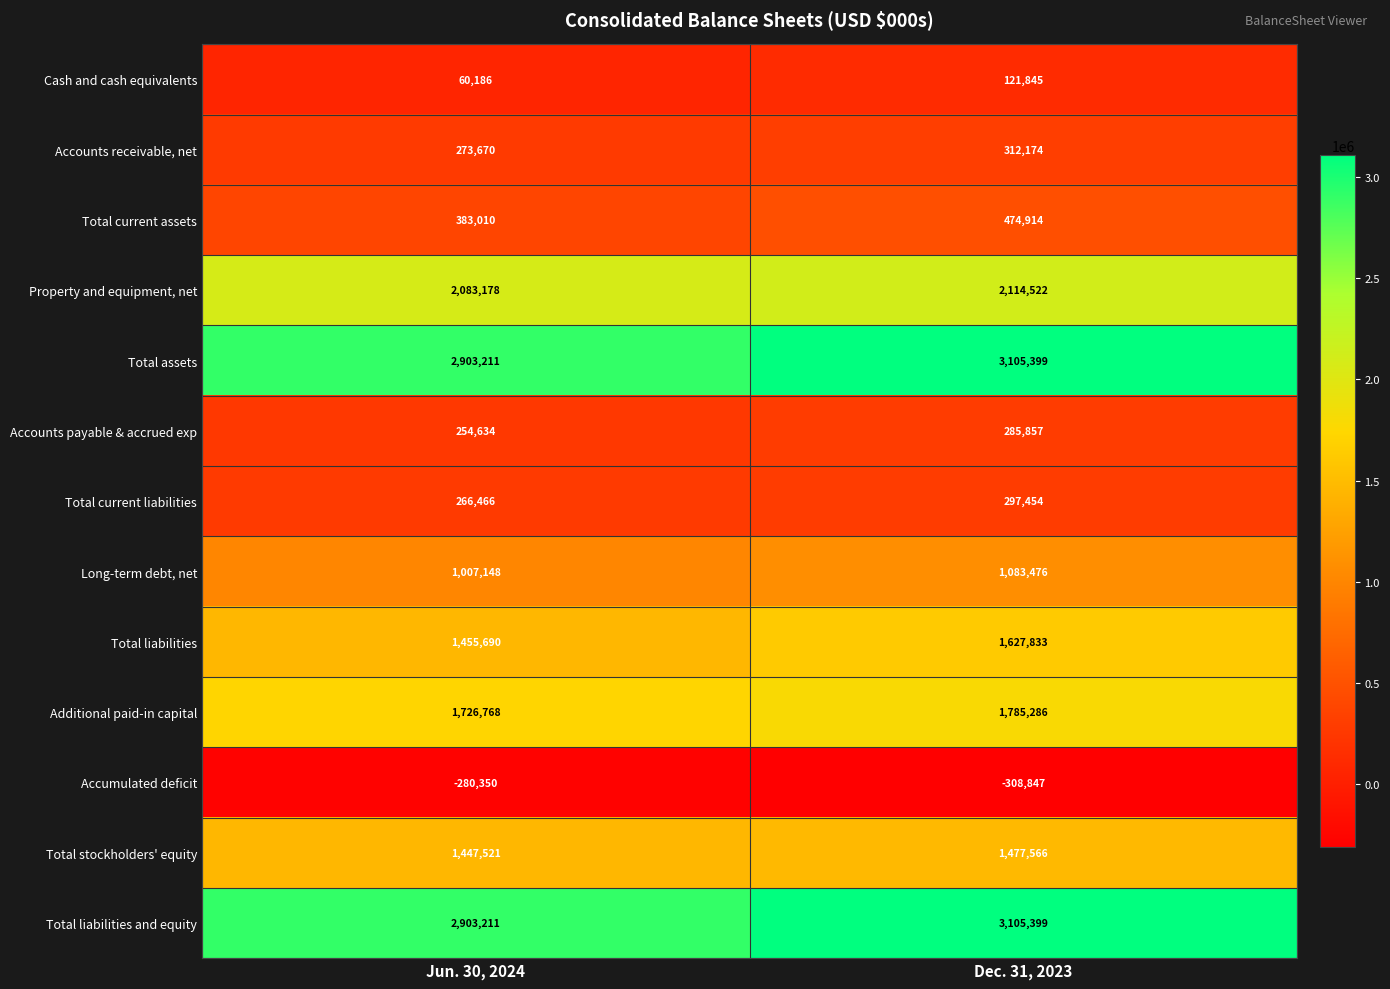

What is the spread (max minus min) of values at Jun. 30, 2024?

3183561